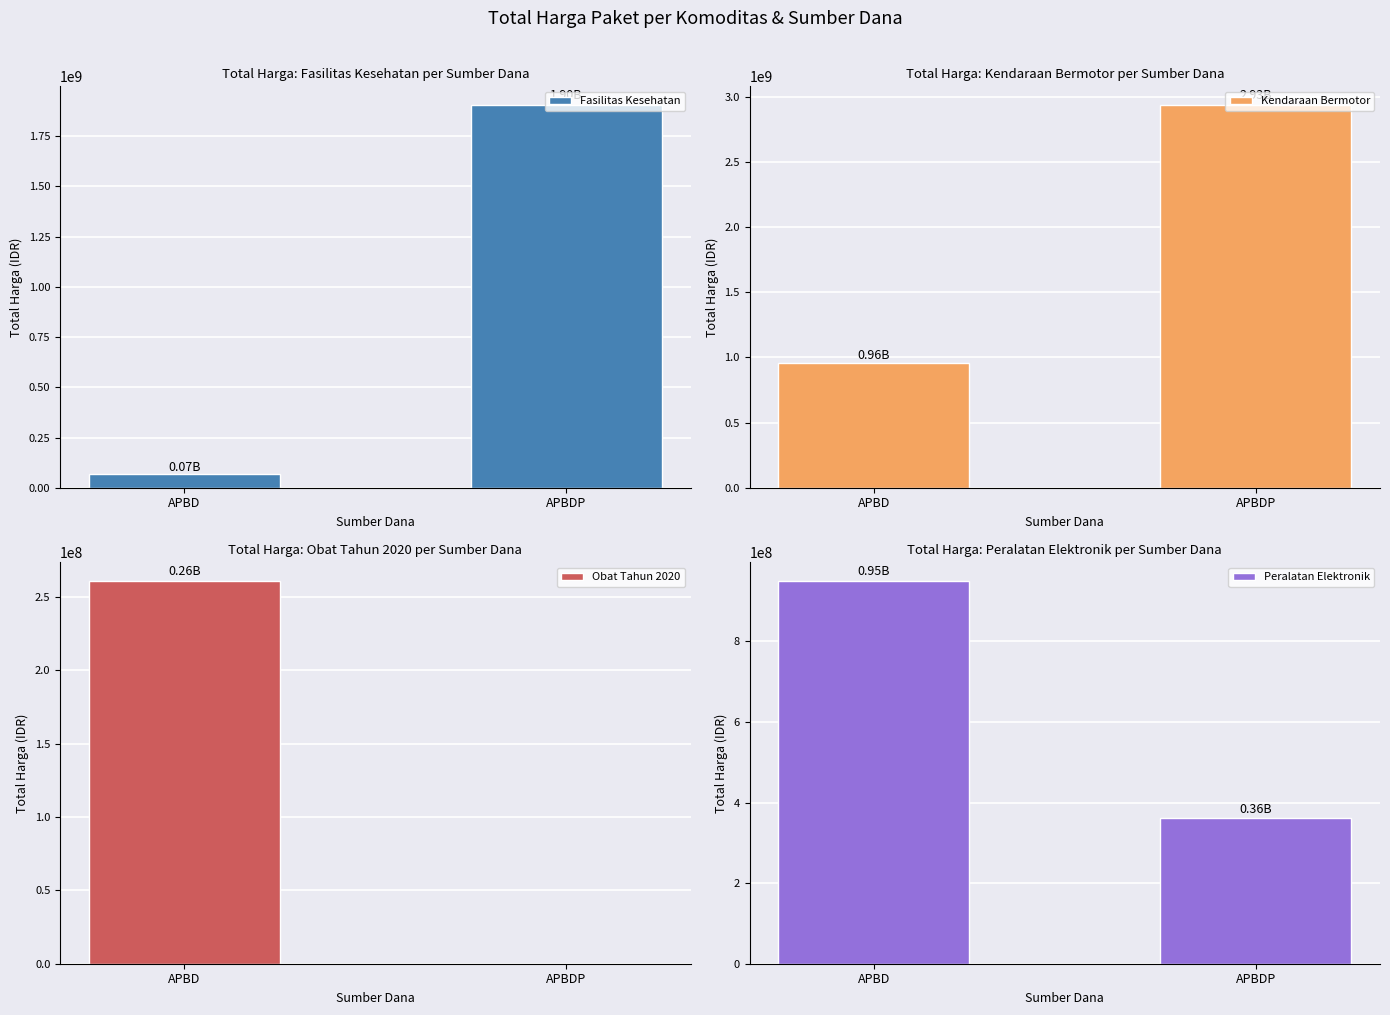

Which series has the largest total across all categories?

Kendaraan Bermotor